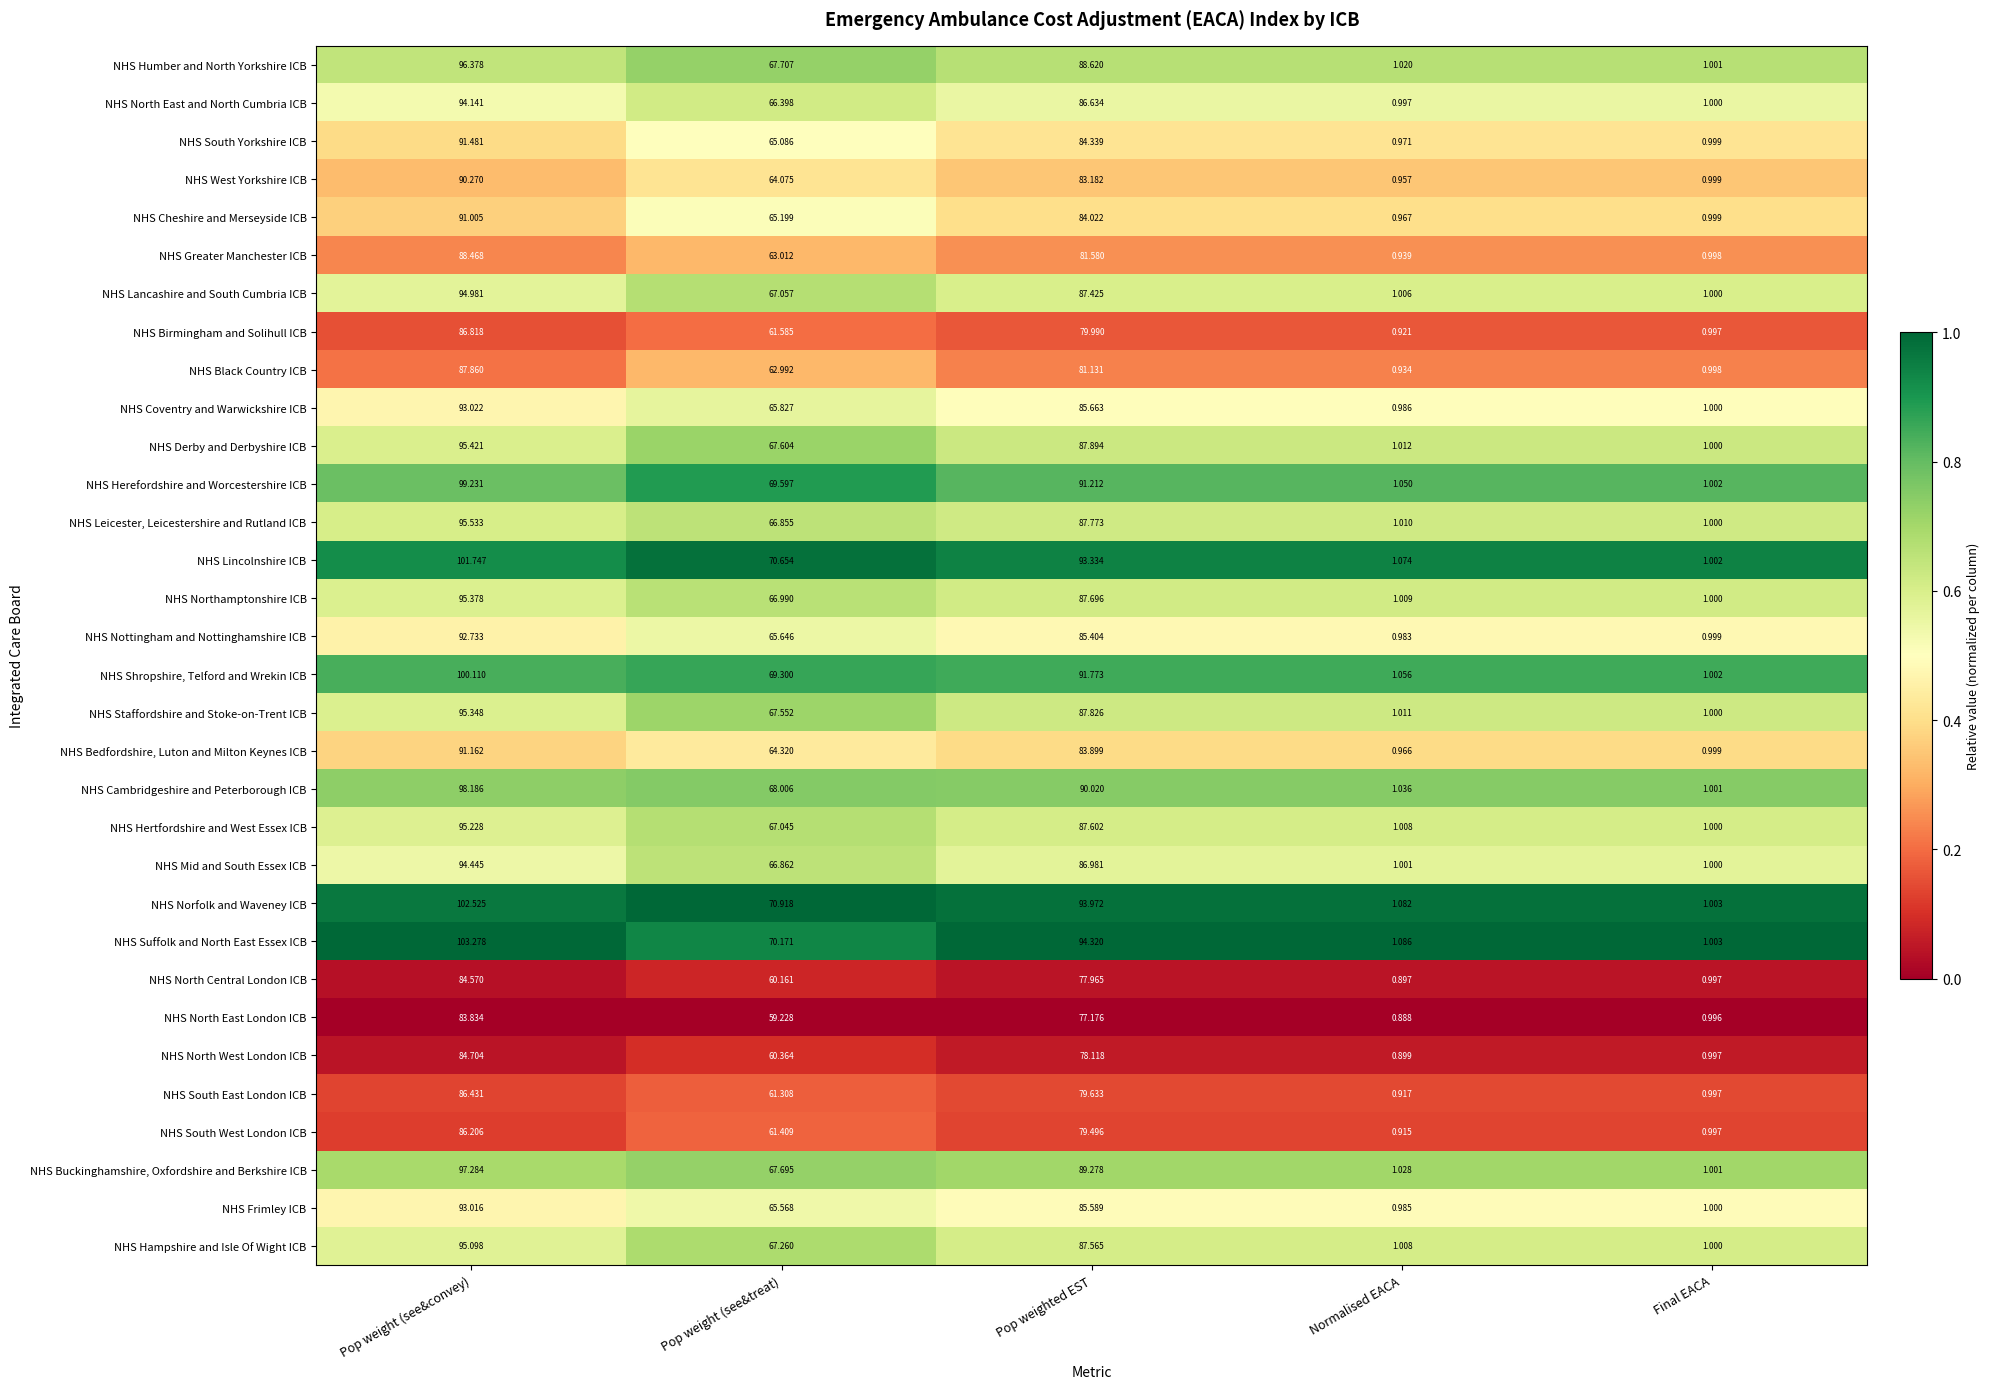

At which category is the sum across all series the highest?

Pop weight (see&convey)